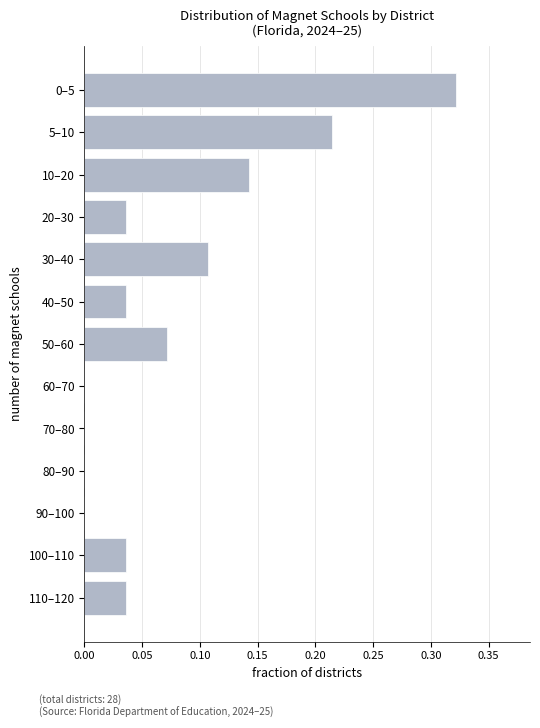

Is it true that the value at 100–110 is 0.0?

True